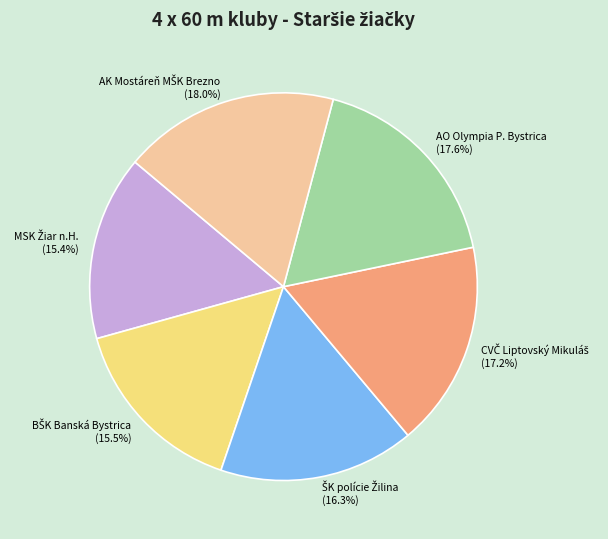

Does AO Olympia P. Bystrica account for over 50% of the chart?

No